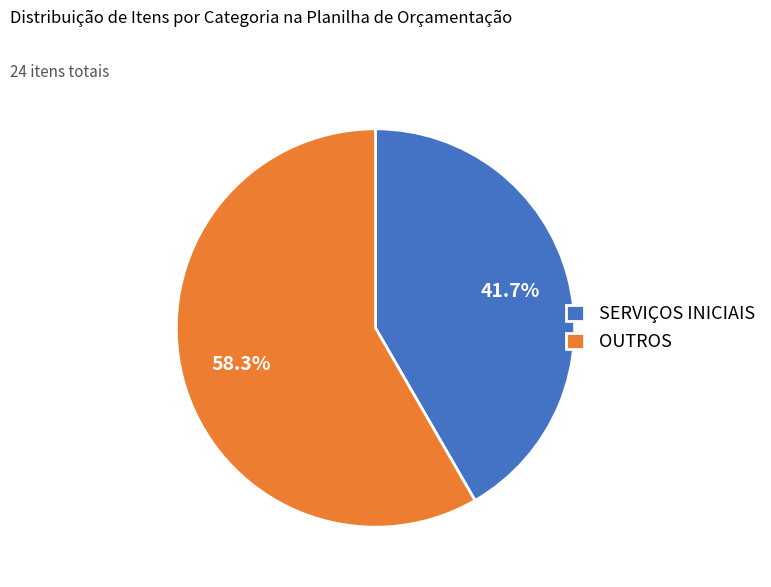

Does SERVIÇOS INICIAIS account for over 50% of the chart?

No